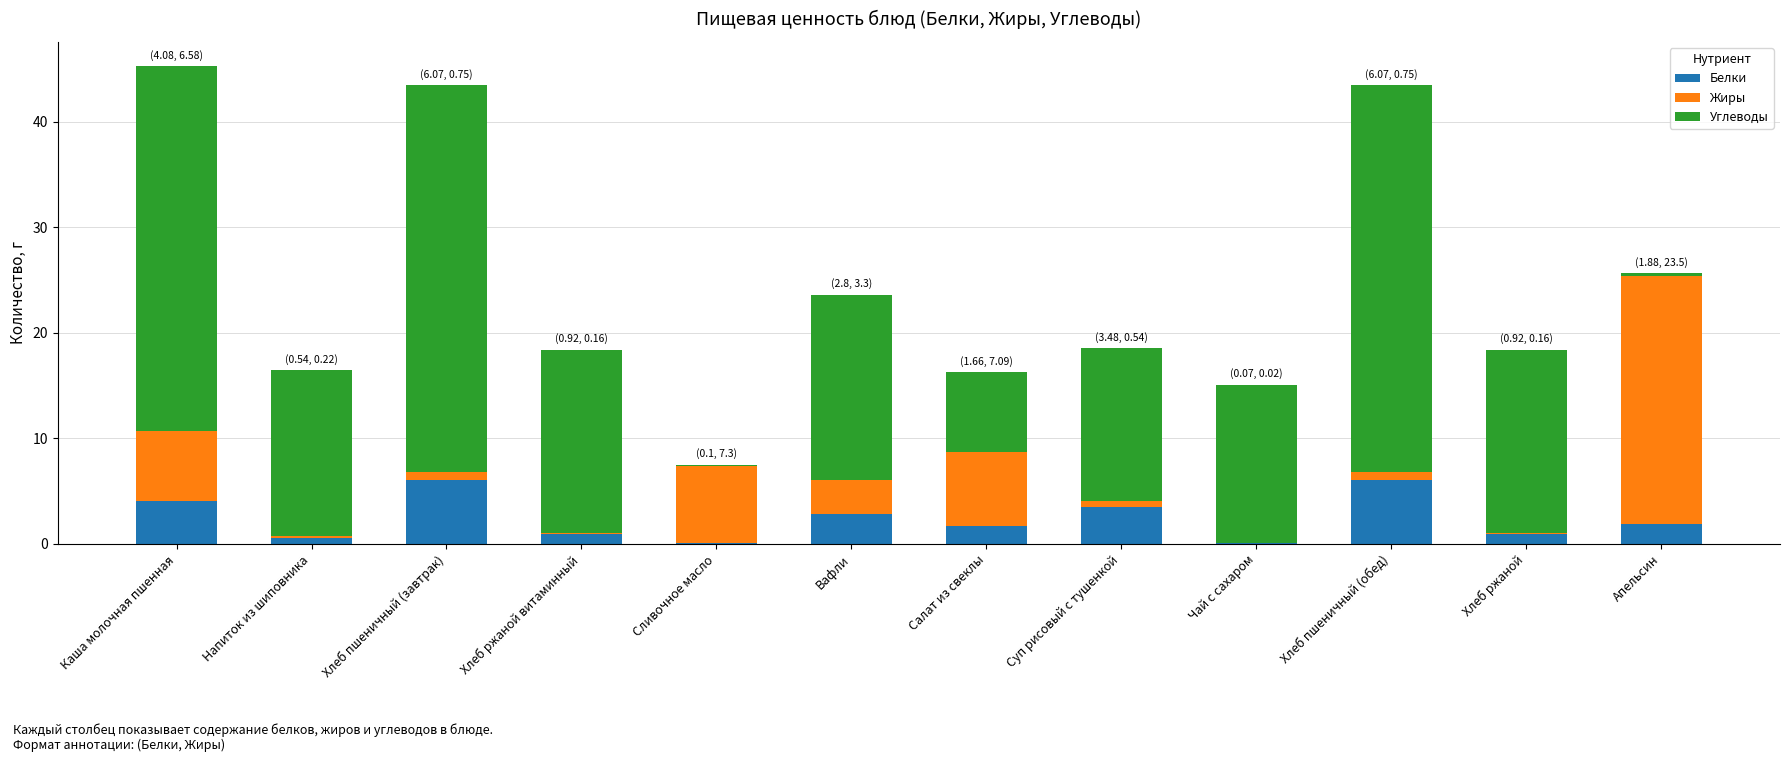

At which label does Белки first exceed 1?

Каша молочная пшенная